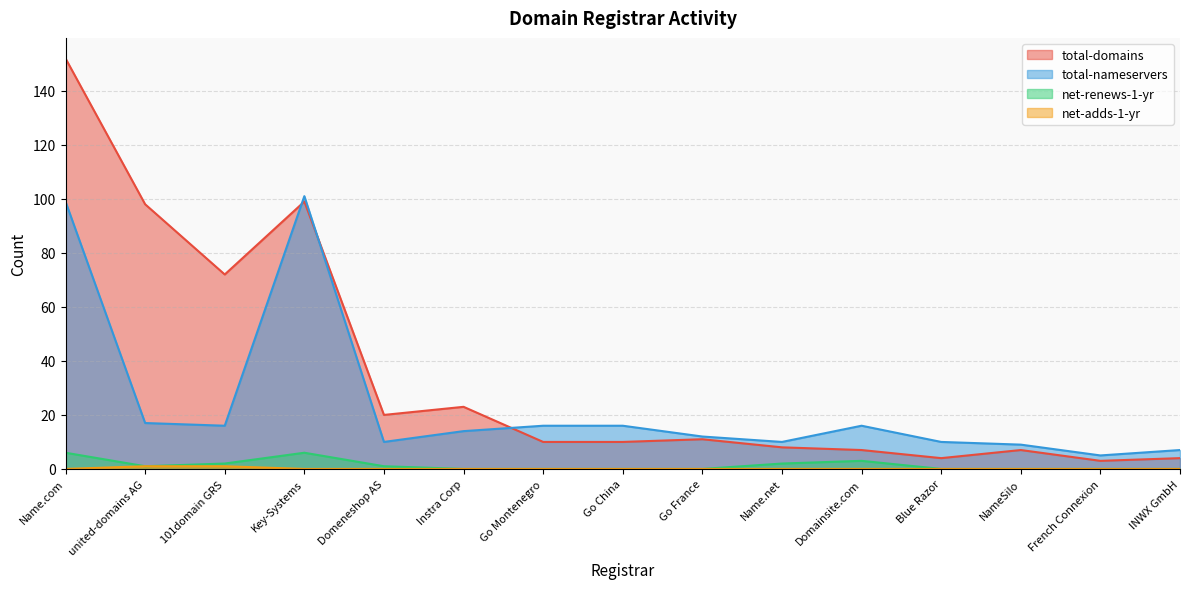

What is the minimum value for total-domains?

3